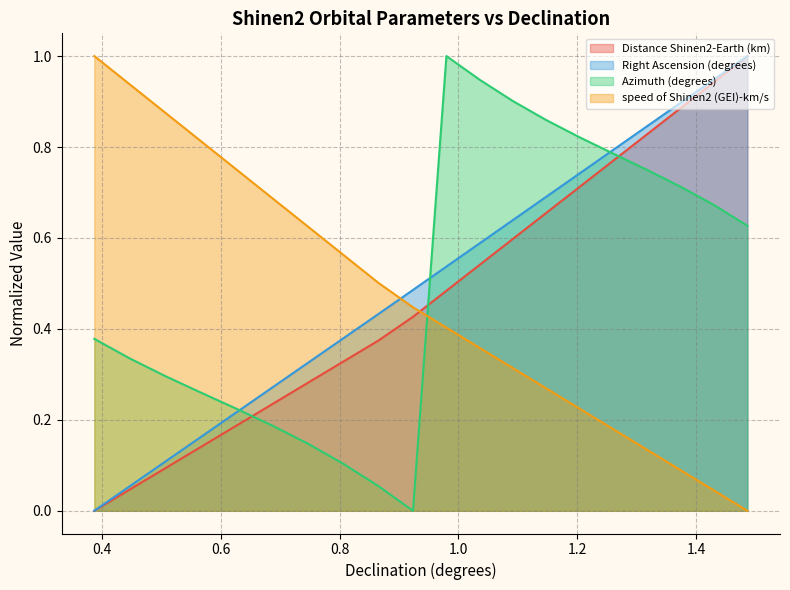

What is the sum of all speed of Shinen2 (GEI)-km/s values?

9.2